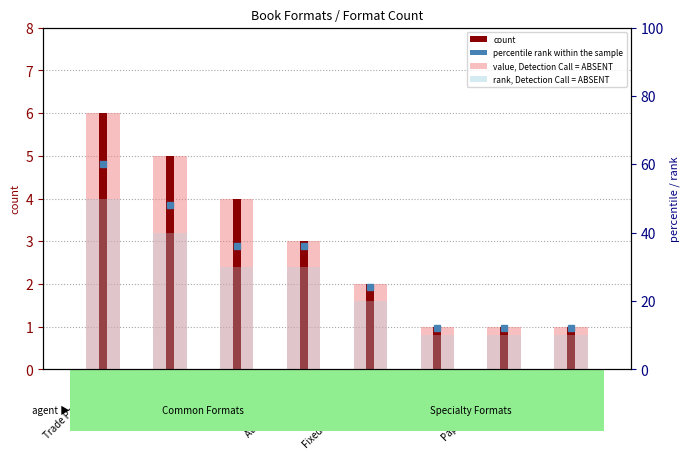

What is the label of the 6th bar from the left?

Compact Disk